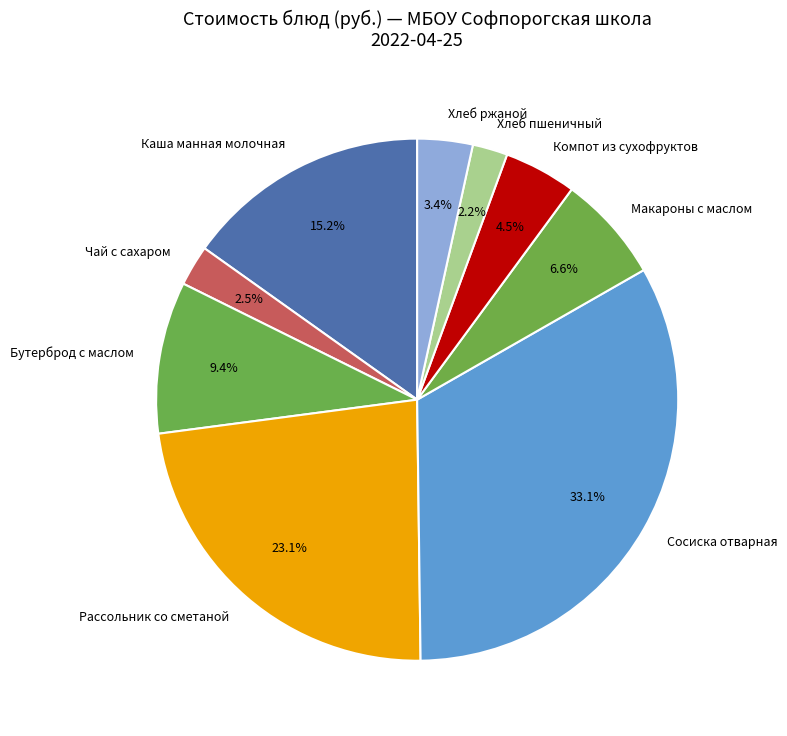

Is the sum of Компот из сухофруктов and Хлеб пшеничный greater than half?

No